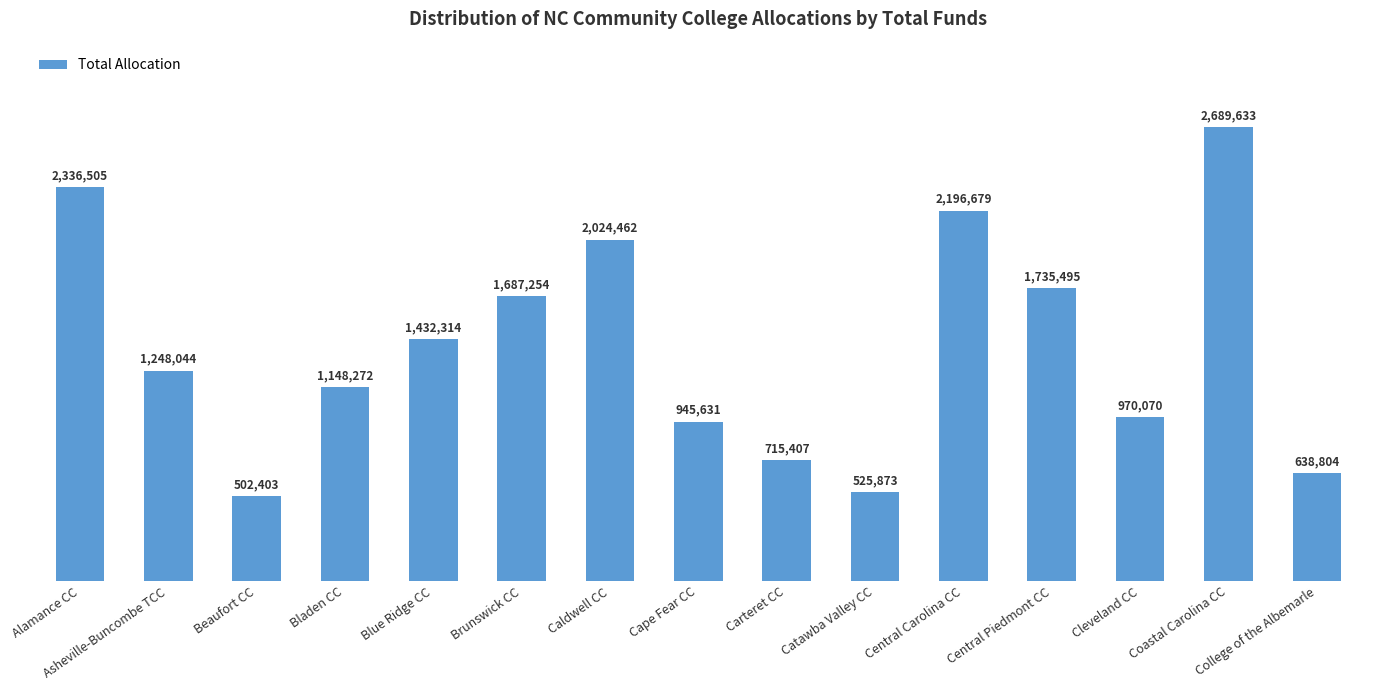

What is the value of the 13th bar from the left?

970070